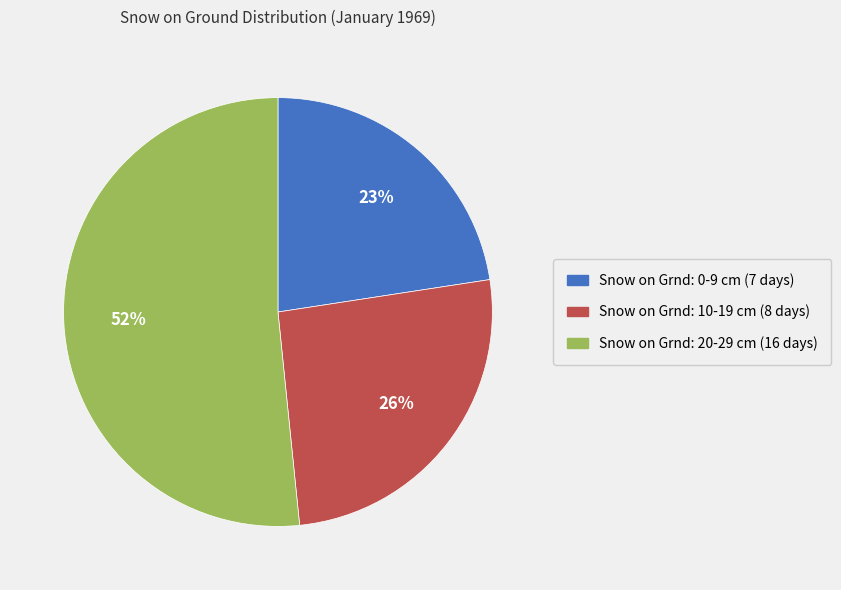

To the nearest percent, what percentage of the pie is Snow on Grnd: 0-9 cm (7 days)?

23%